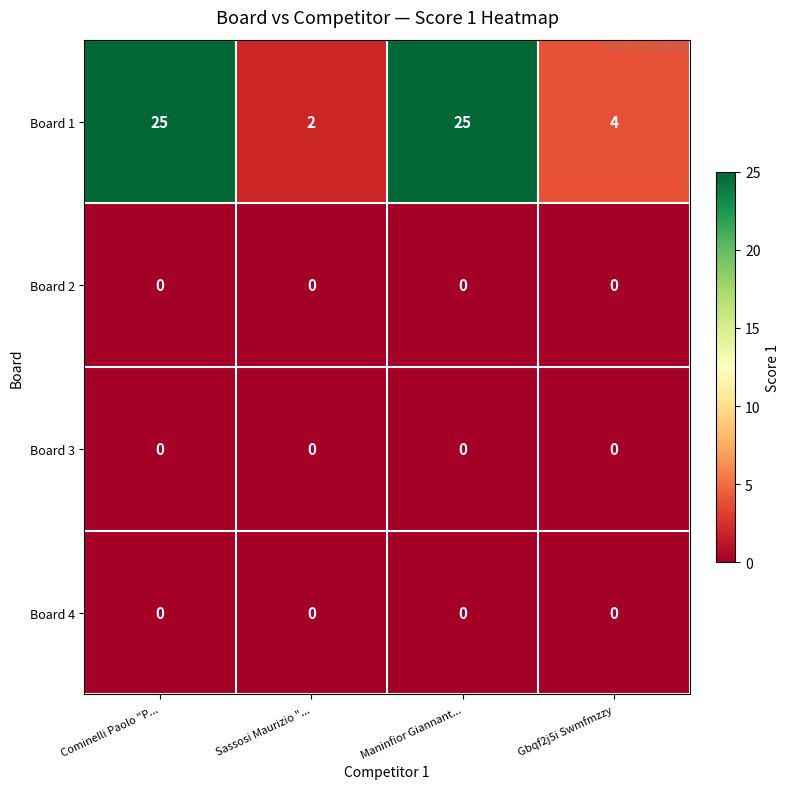

Which series has the largest total across all categories?

Board 1